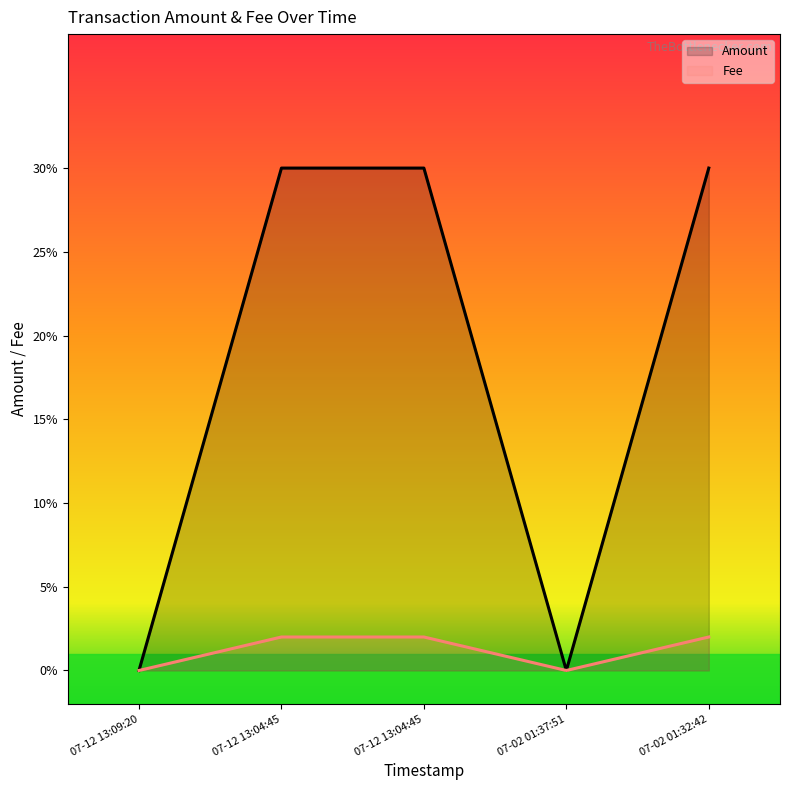

The Fee series shows 0.0 at 07-02 01:37:51. True or false?

False